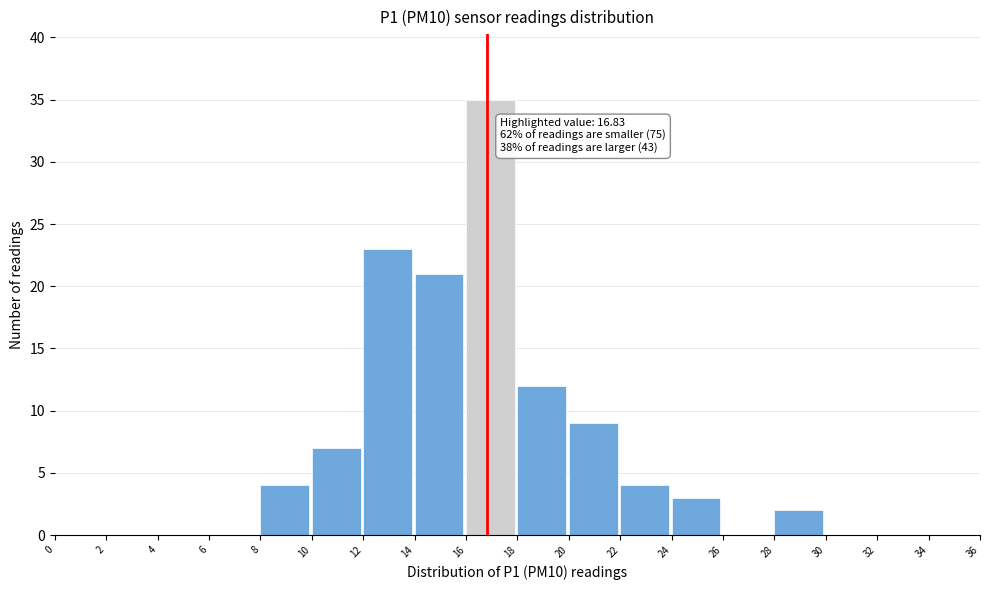

Over which range of the x-axis is the bar tallest?

16 to 18